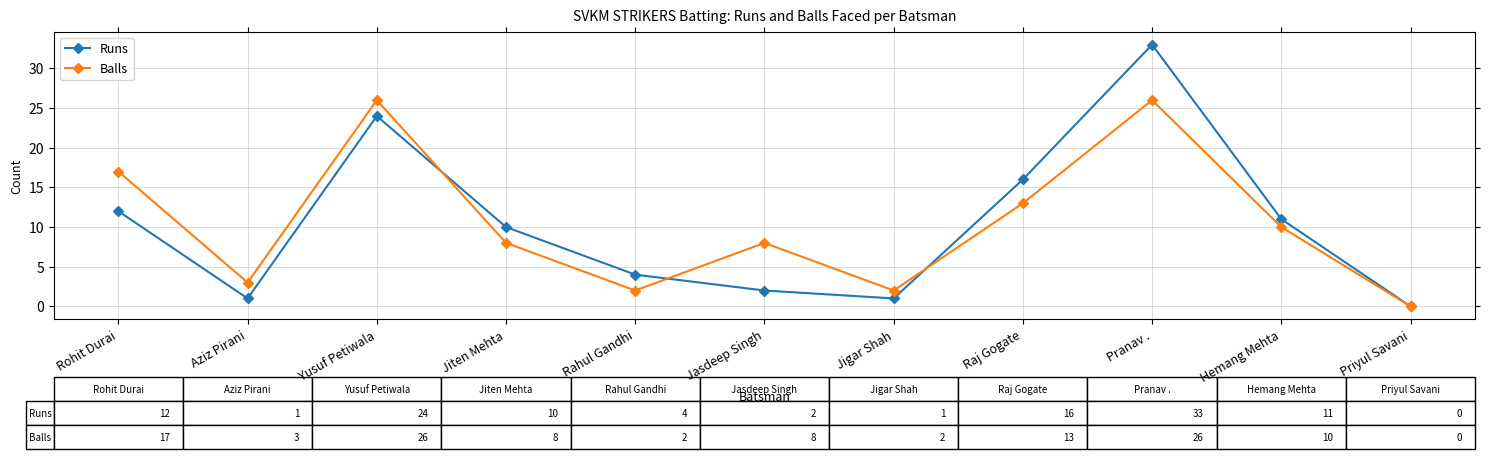

What is the maximum value shown in the chart?

33